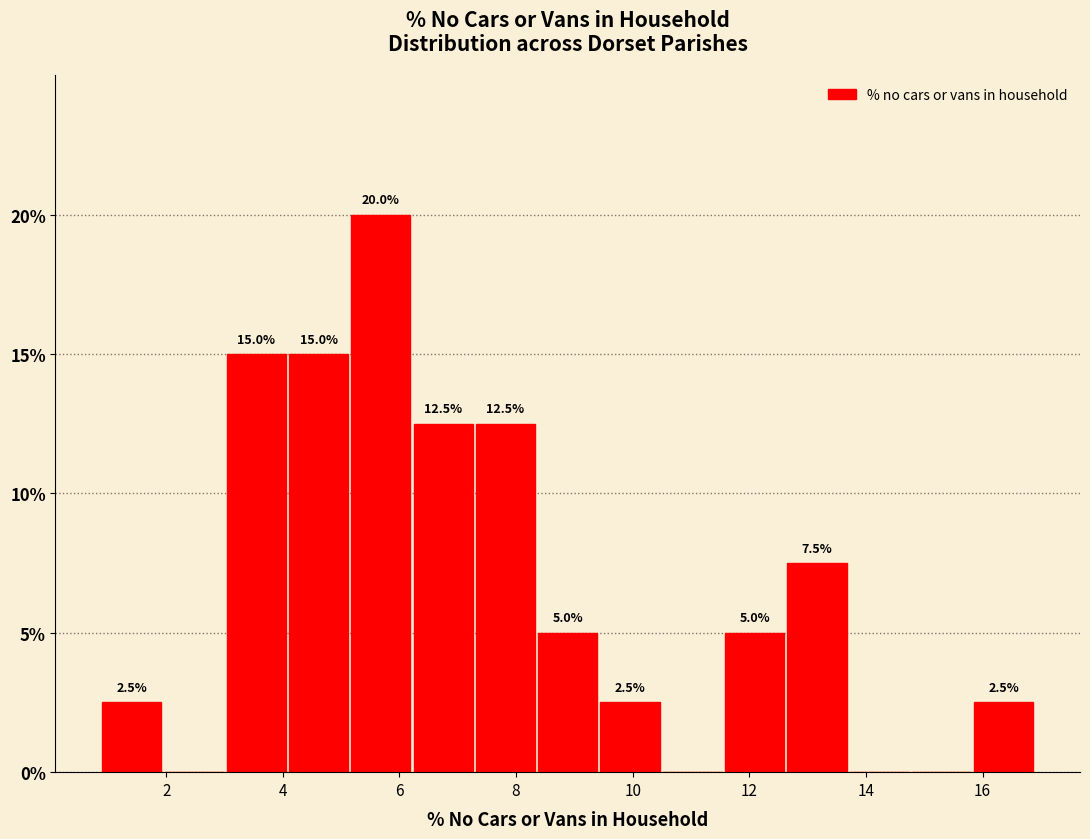

Which range on the x-axis has the tallest bar?

5.2 to 6.2